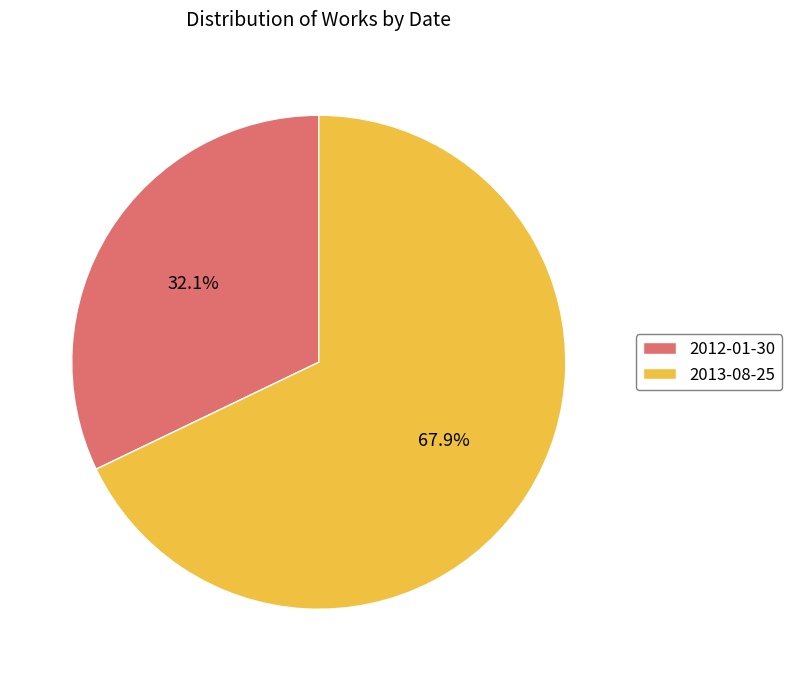

What portion of the pie excludes 2012-01-30?

67.9%